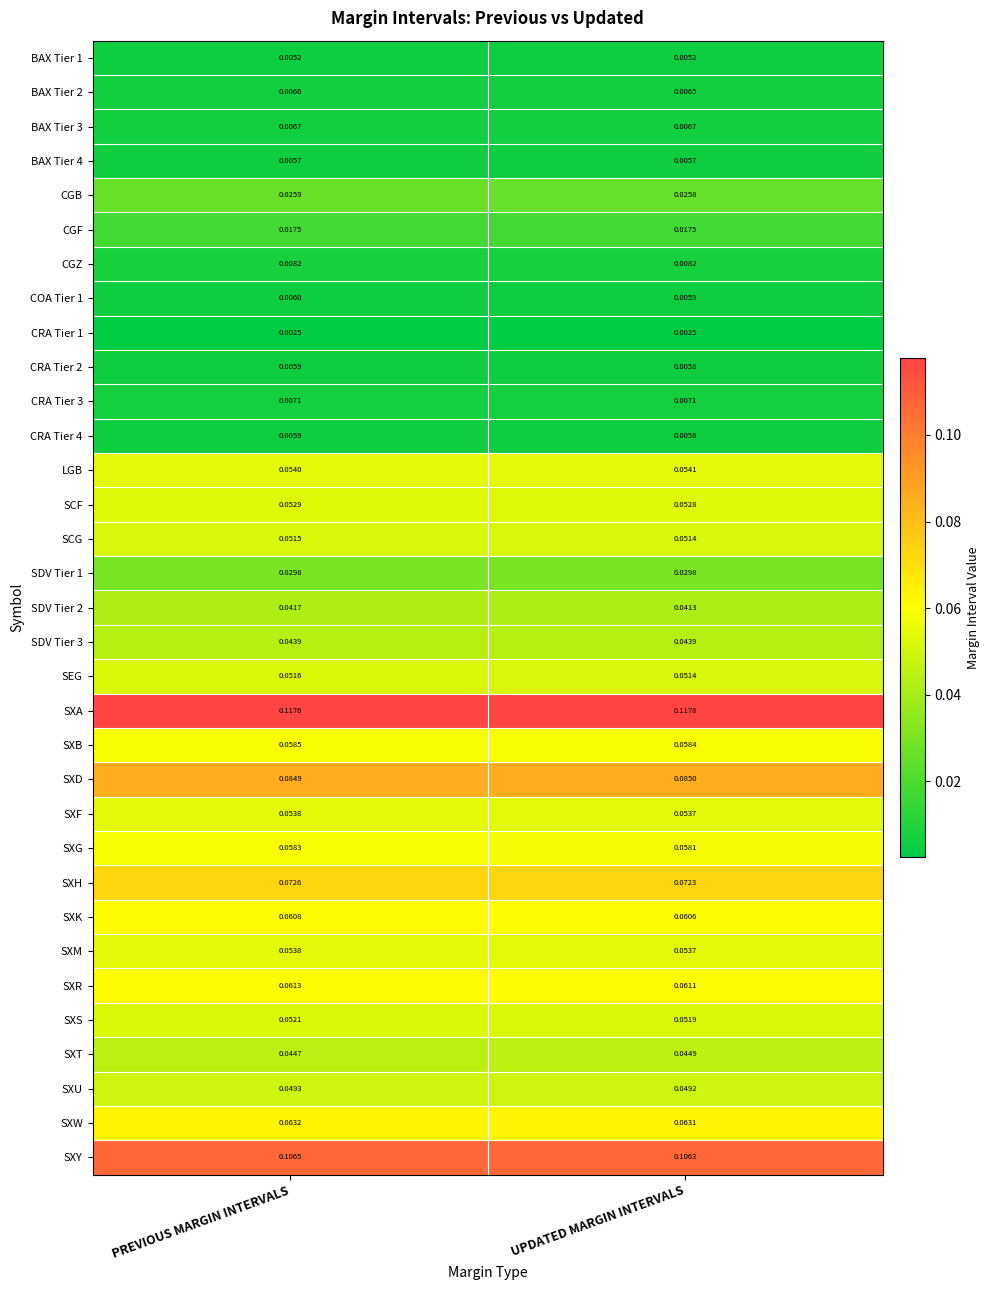

Which series has the largest total across all categories?

SXA